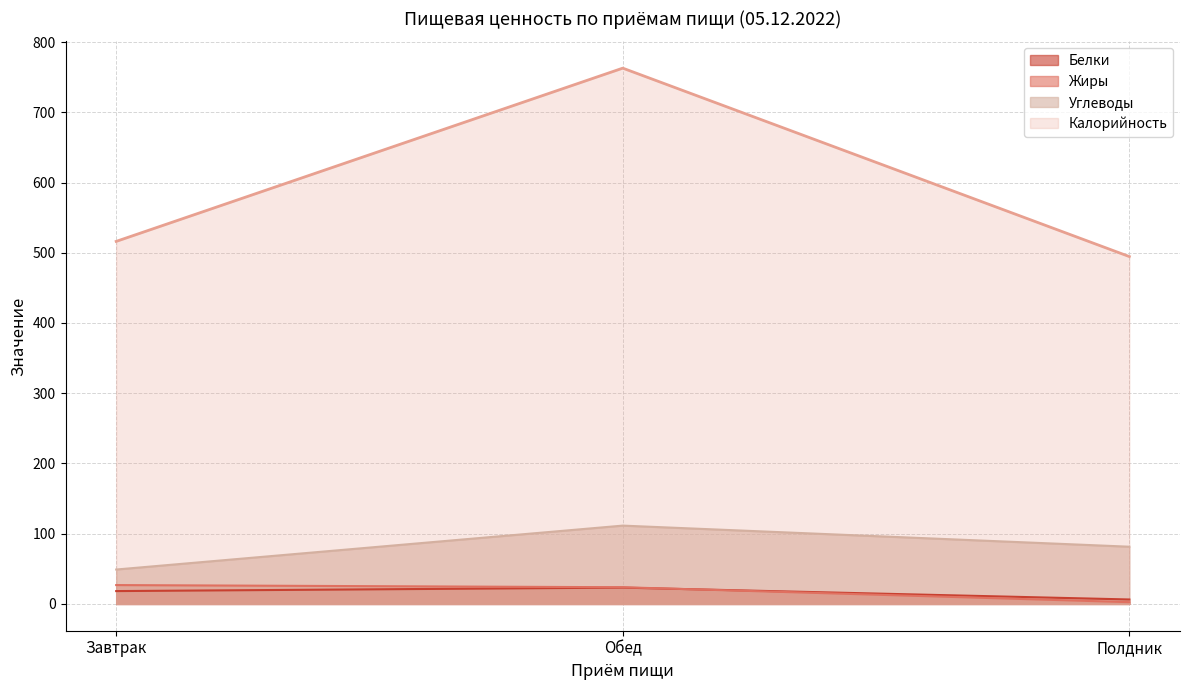

What are all the series names shown in the legend?

Белки, Жиры, Углеводы, Калорийность